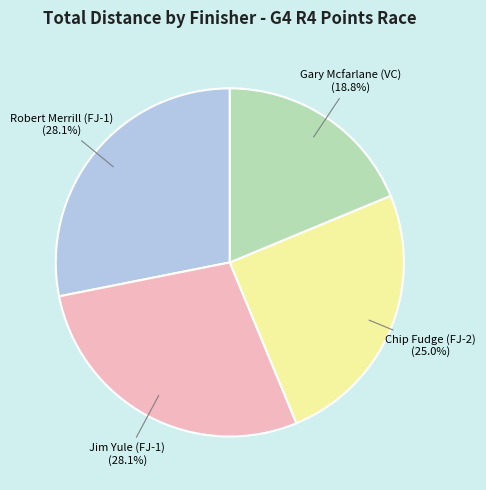

To the nearest percent, what is the difference between the largest and smallest slice percentages?

9%